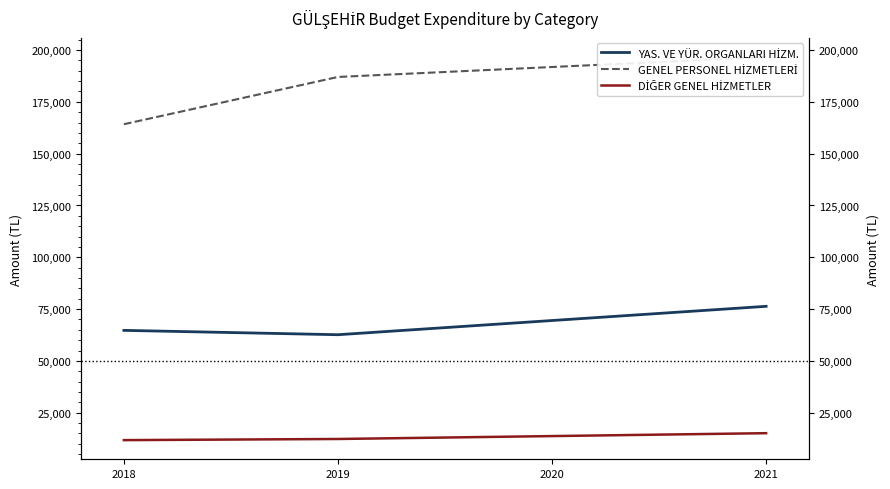

What is the smallest value displayed?

11800